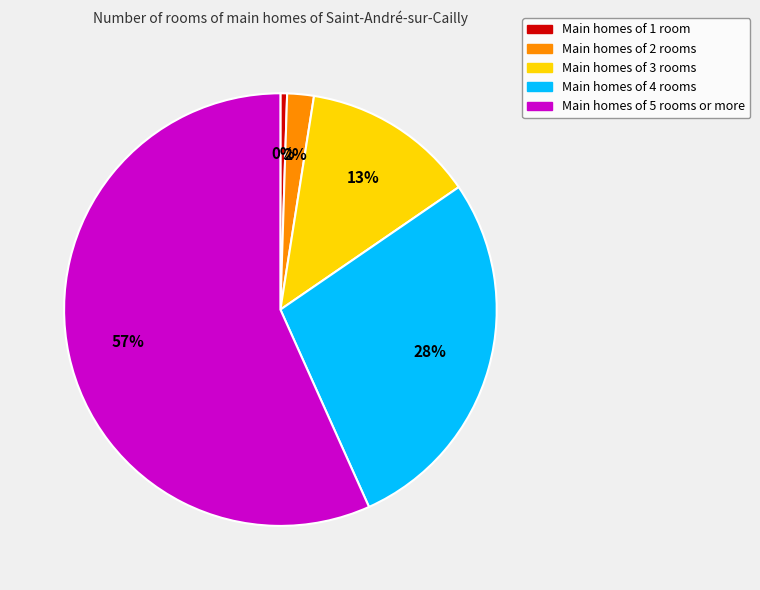

To the nearest percent, what is the average slice percentage?

20%